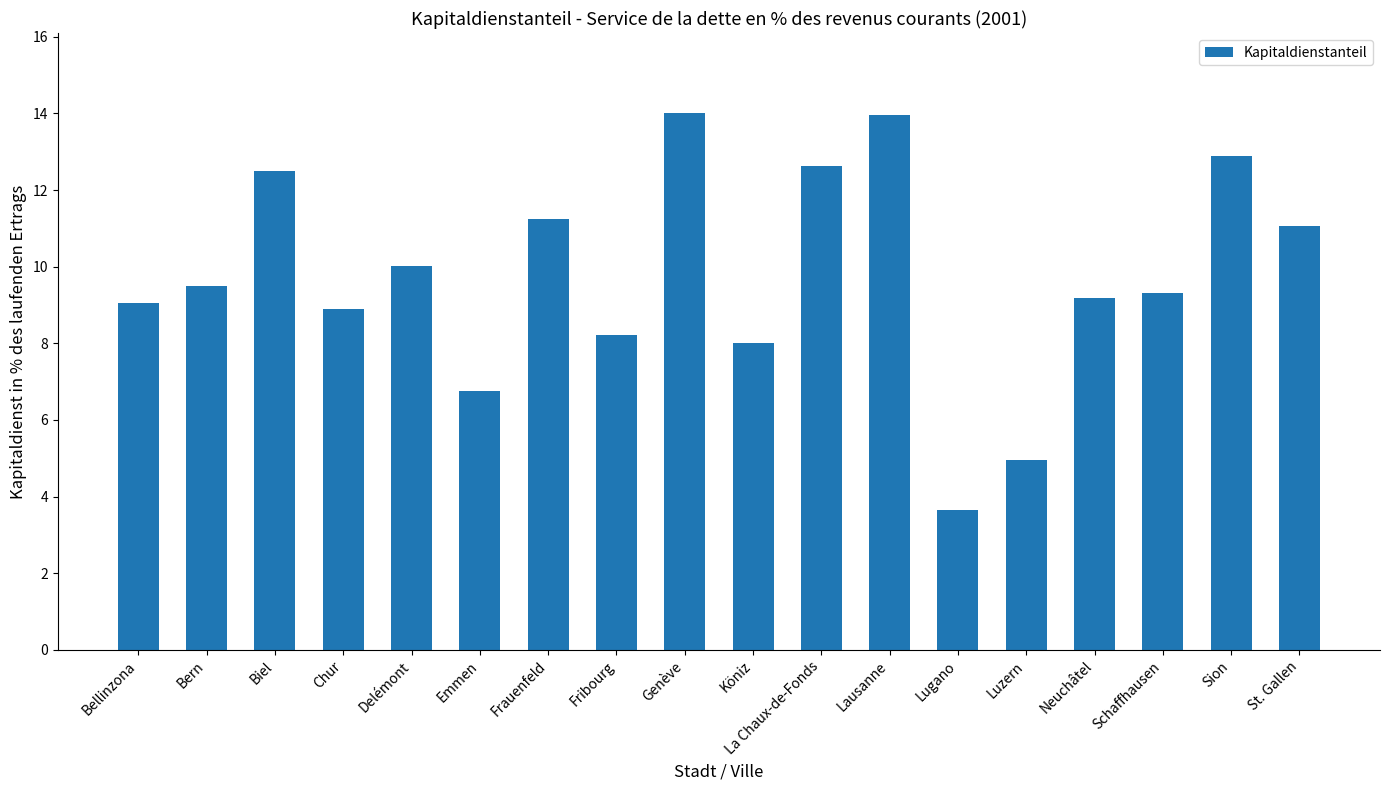

What is the value of the 18th bar from the left?

11.1